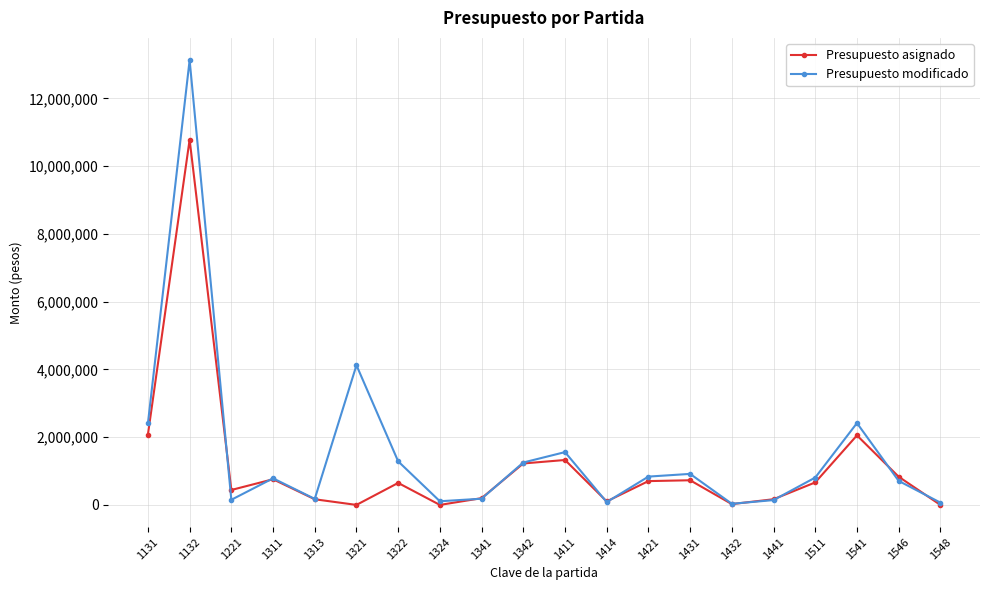

Which series has the largest range (max minus min)?

Presupuesto modificado